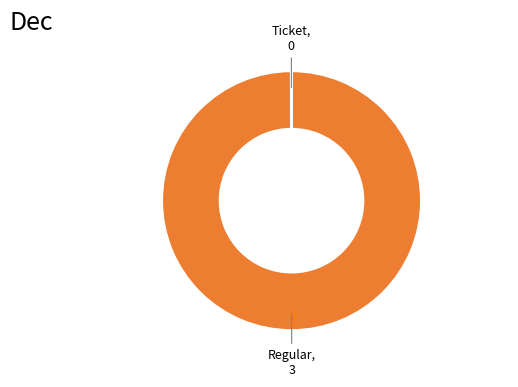

True or false: Regular accounts for 86% of the total.

False